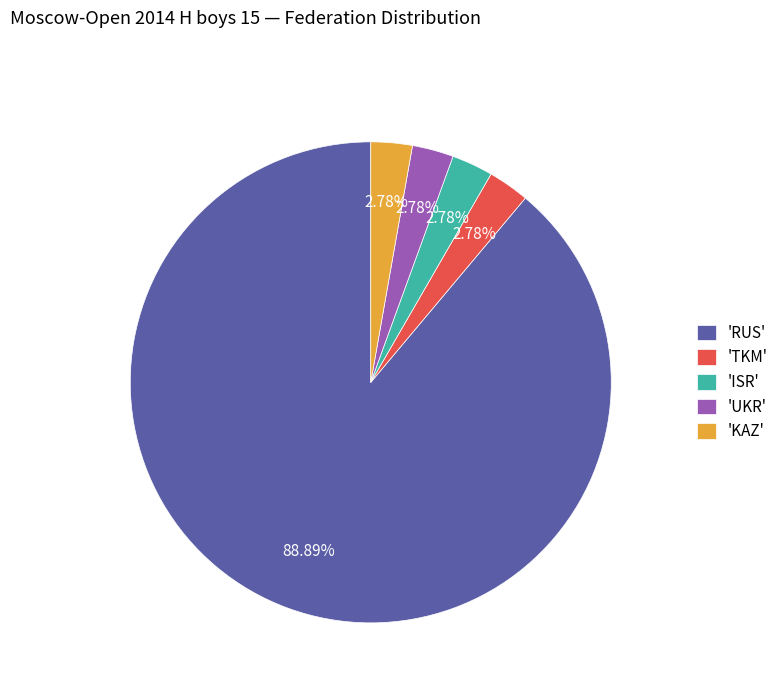

Which slice is the largest?

'RUS'